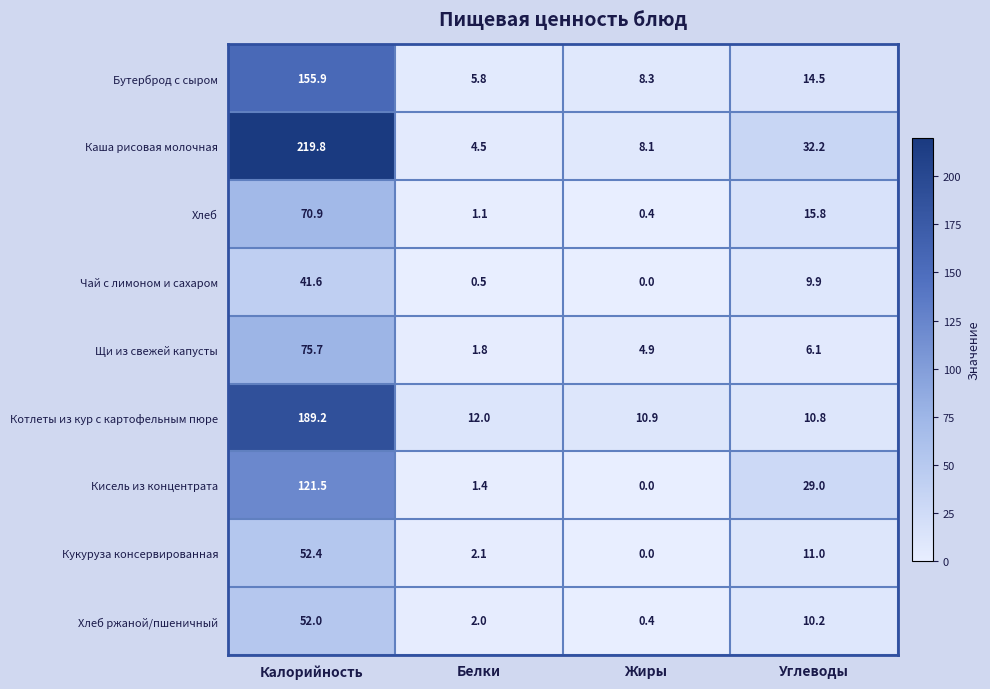

List the labels in order of Чай с лимоном и сахаром value, largest first.

Калорийность, Углеводы, Белки, Жиры